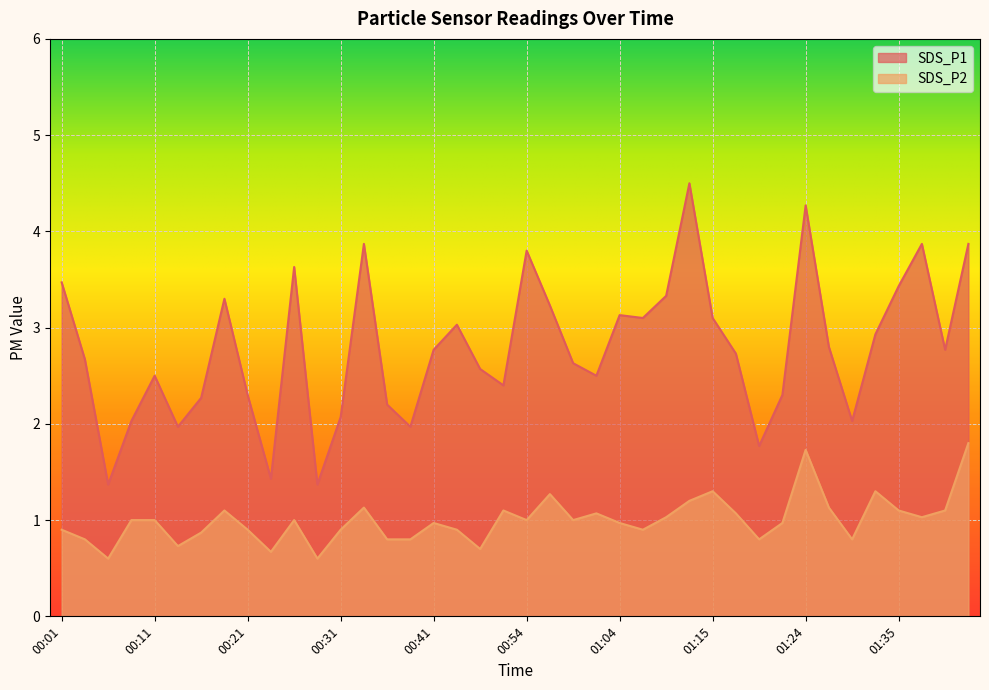

At 00:14, list the series in order from smallest to largest.

SDS_P2, SDS_P1